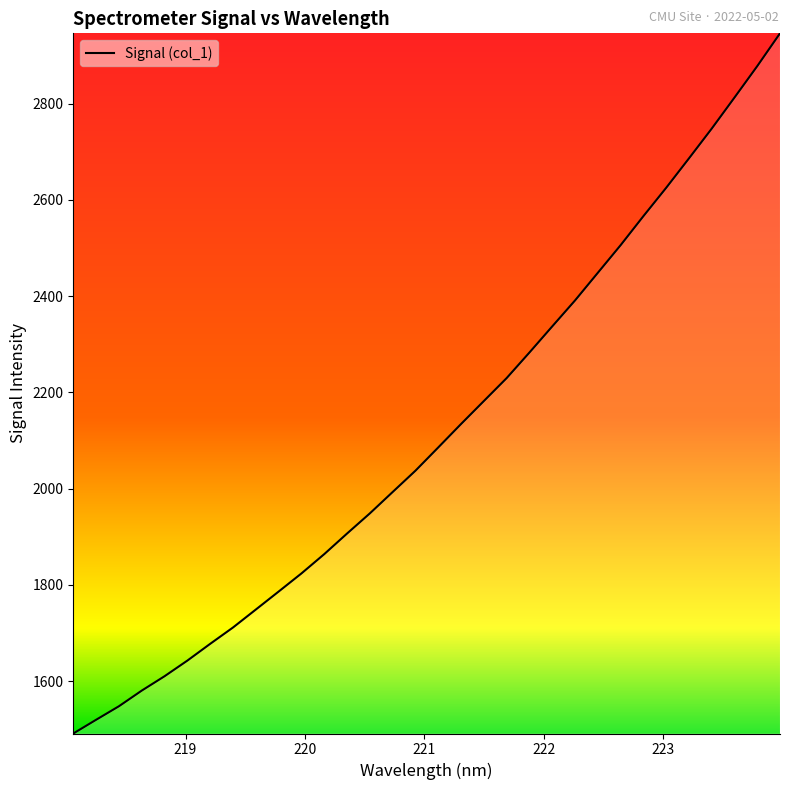

What is the smallest value displayed?

1491.0